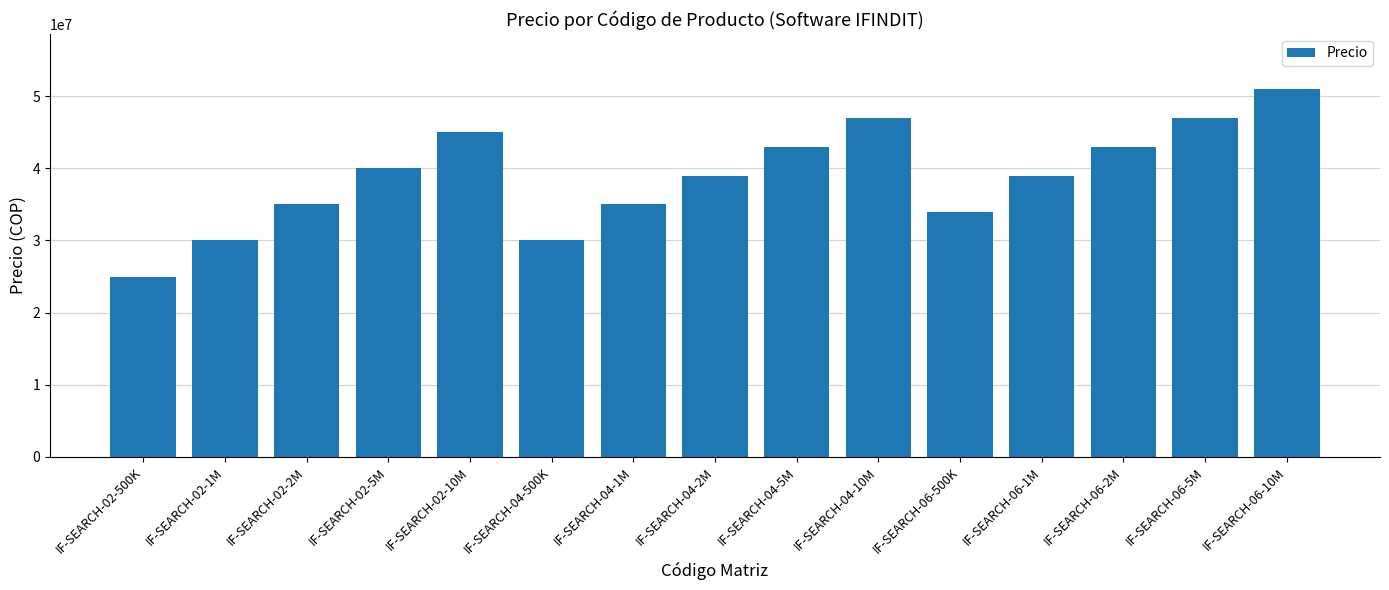

How many values are below 39000000?

6